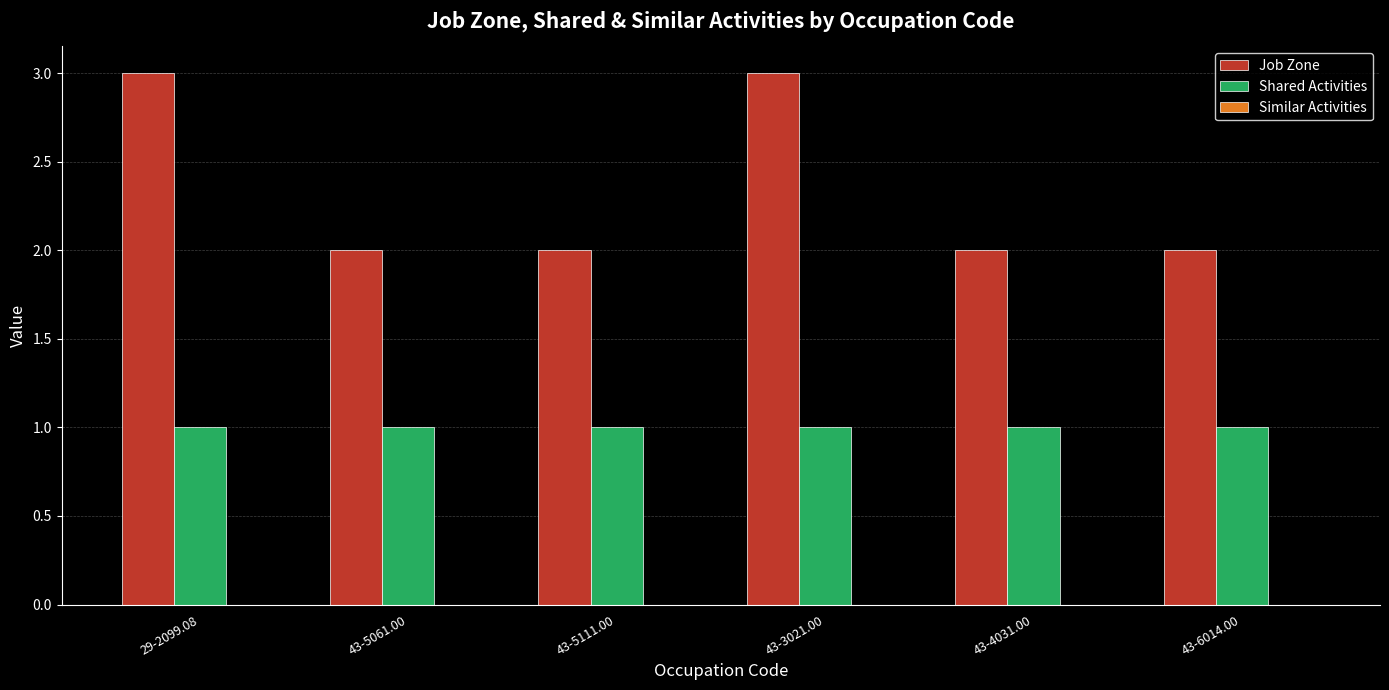

What is the label of the 4th bar from the left?

43-3021.00